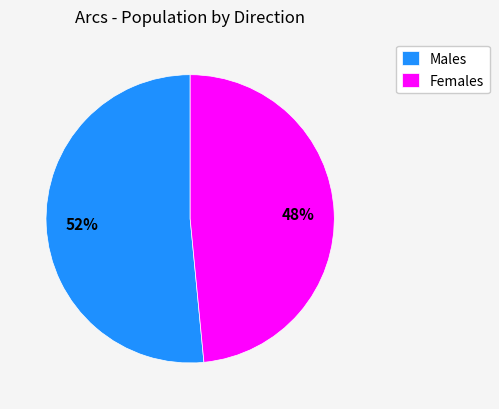

True or false: Females accounts for 48% of the total.

True